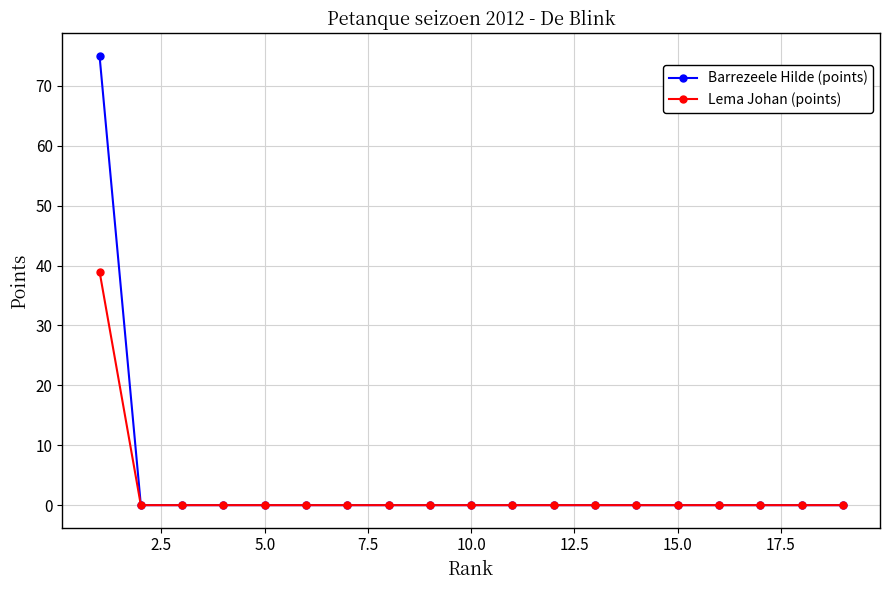

List the series in order of their peak value, lowest first.

Lema Johan (points), Barrezeele Hilde (points)